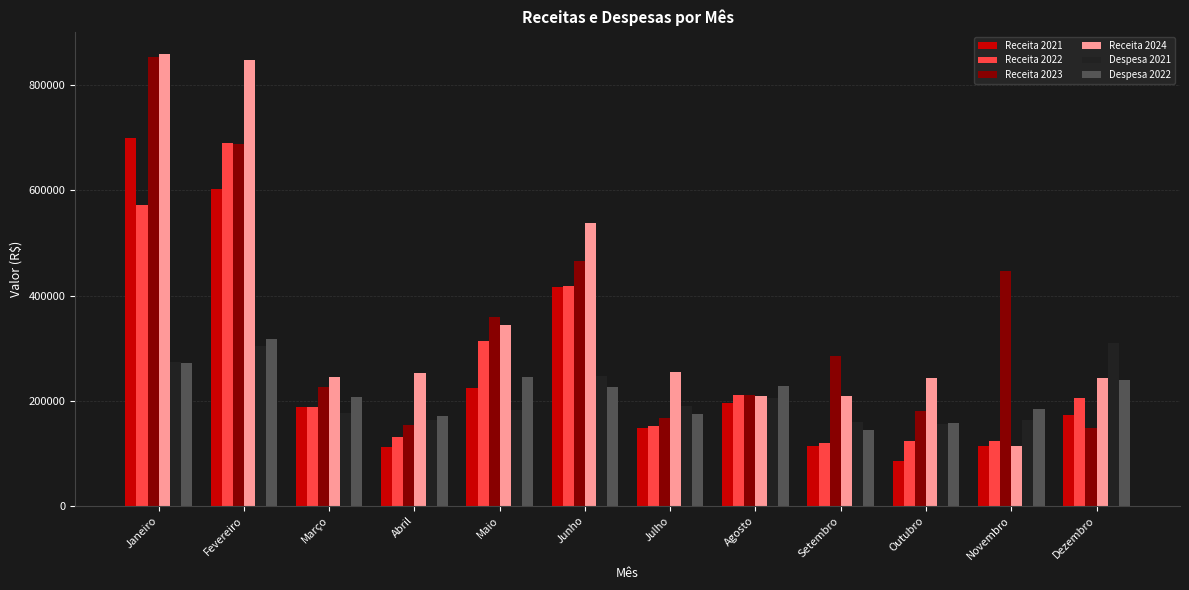

Are the bars grouped side by side (vs. stacked)?

Yes